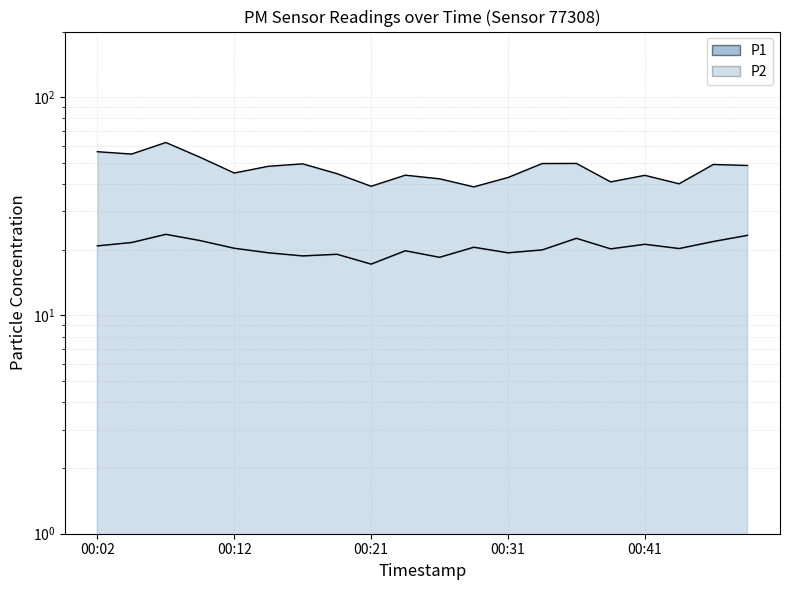

Does the chart display data point markers on the line(s)?

No